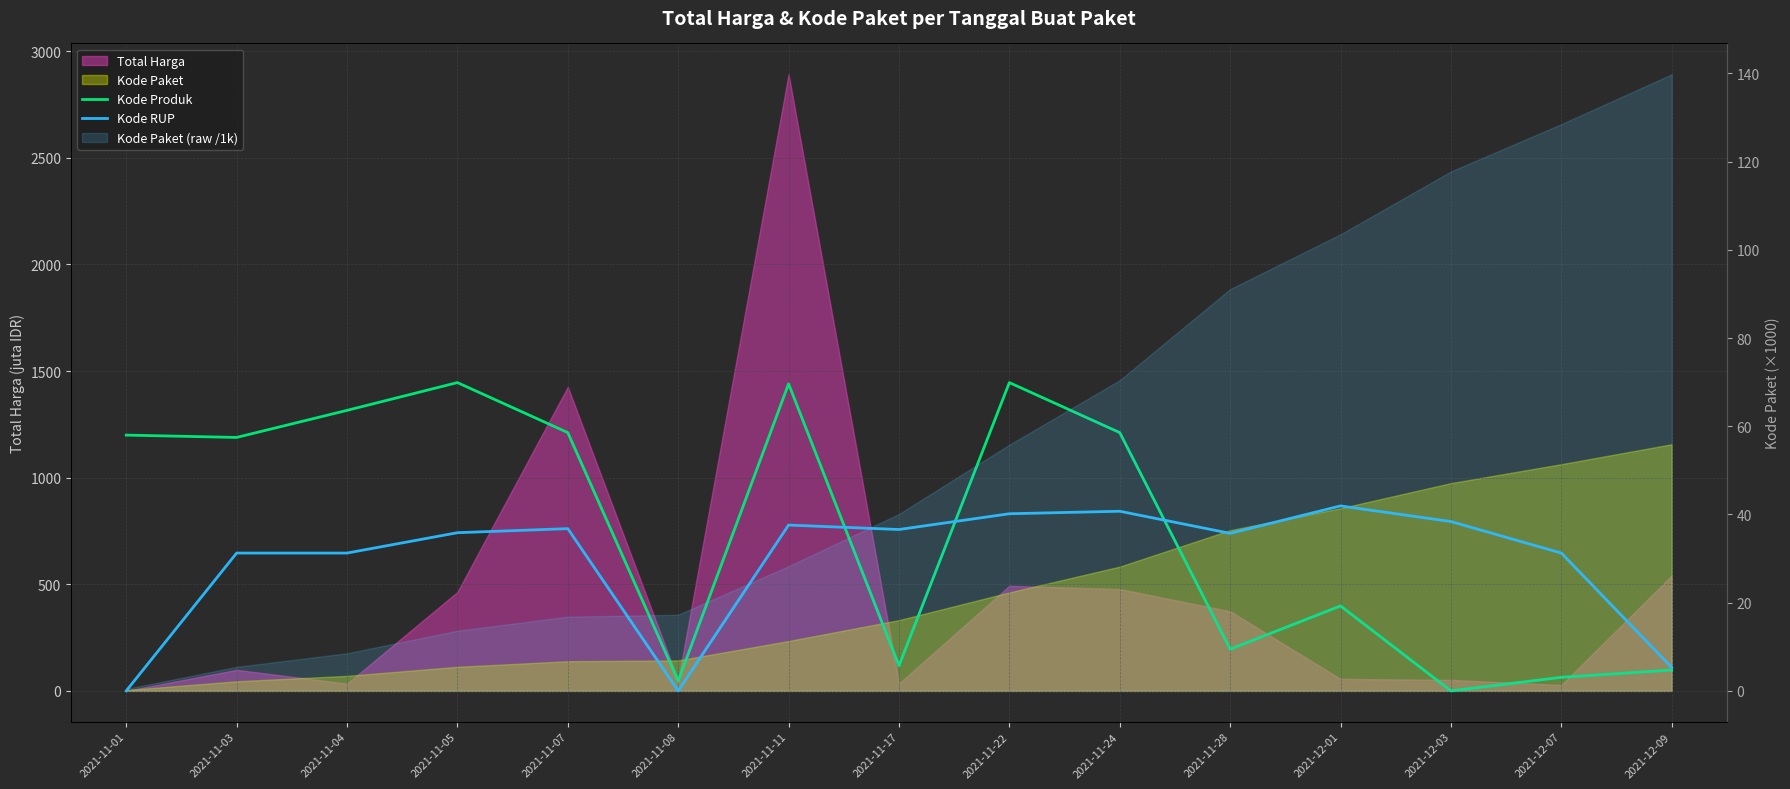

What value does the Kode RUP series have at 2021-12-09?

109.9